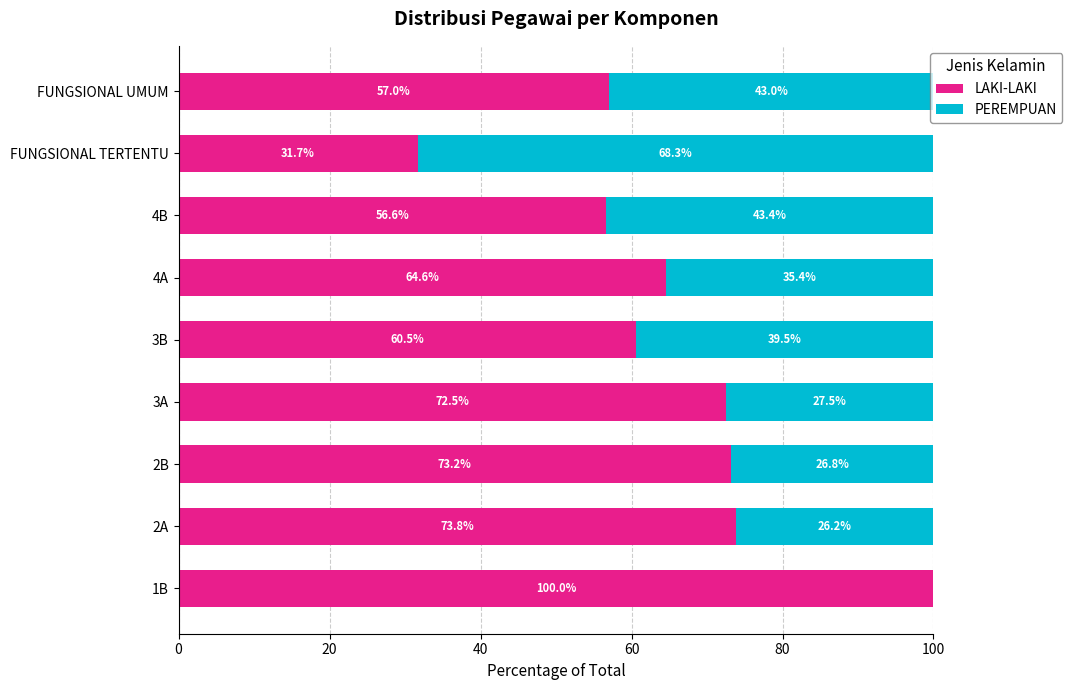

Where is LAKI-LAKI nearest to the value 65?

4A